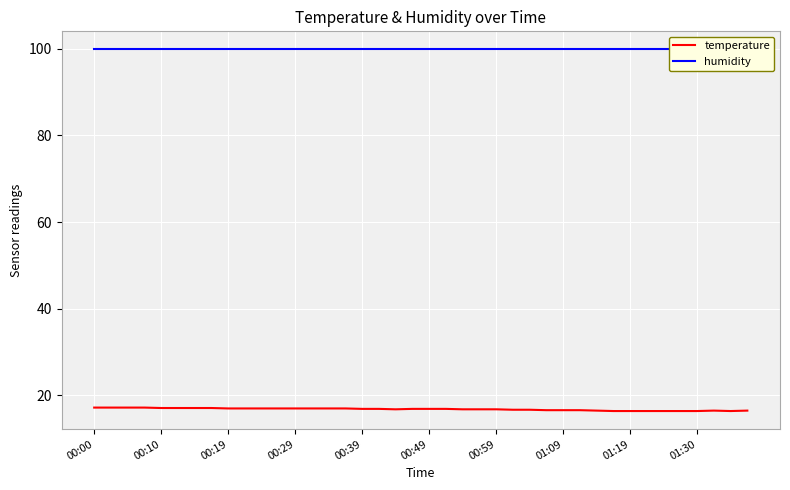

What is the smallest value displayed?

16.3